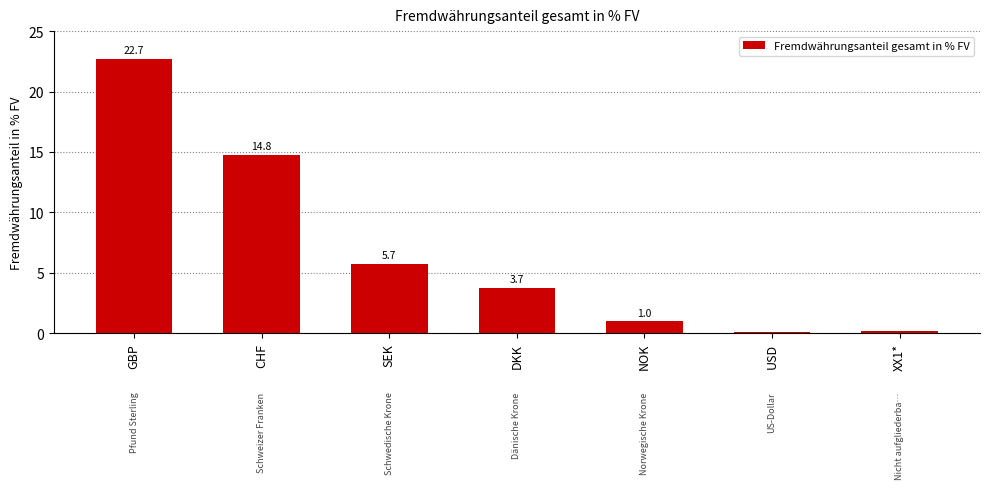

What is the change in value from CHF to NOK?

-13.8